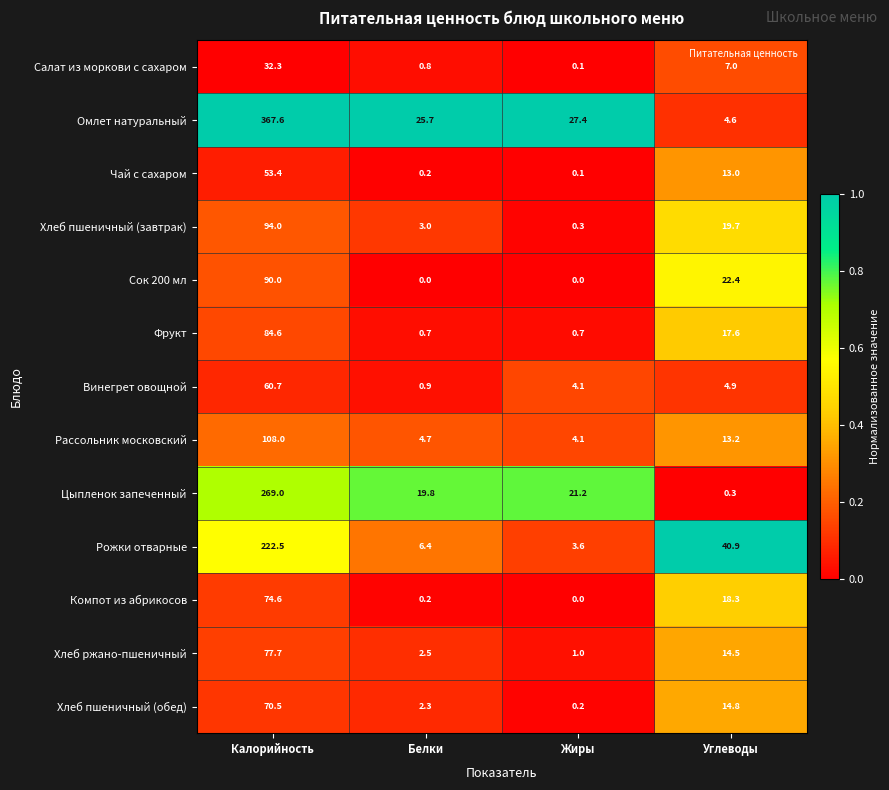

What is the difference between the highest and lowest values at Углеводы?

40.6